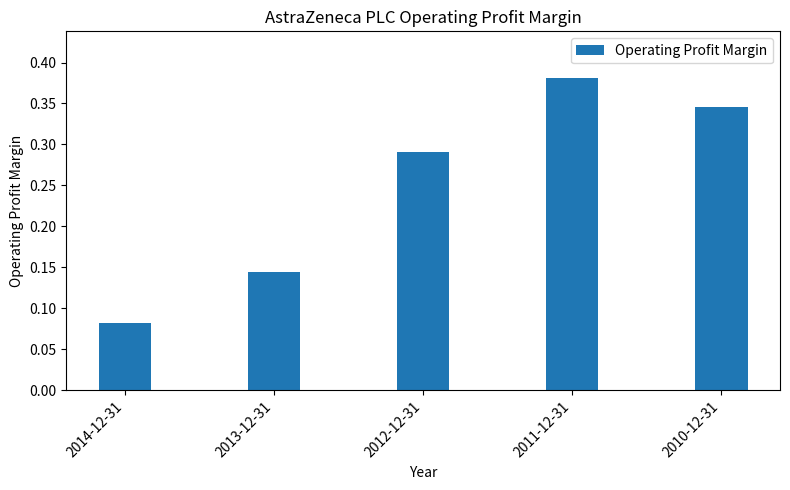

What position from the right is 2014-12-31?

5